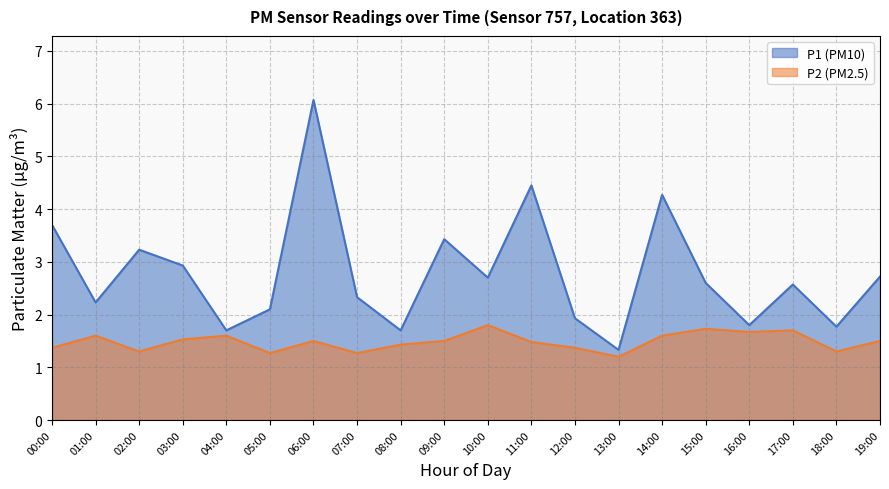

Is it true that P2 equals 2.6 at 02:00?

False